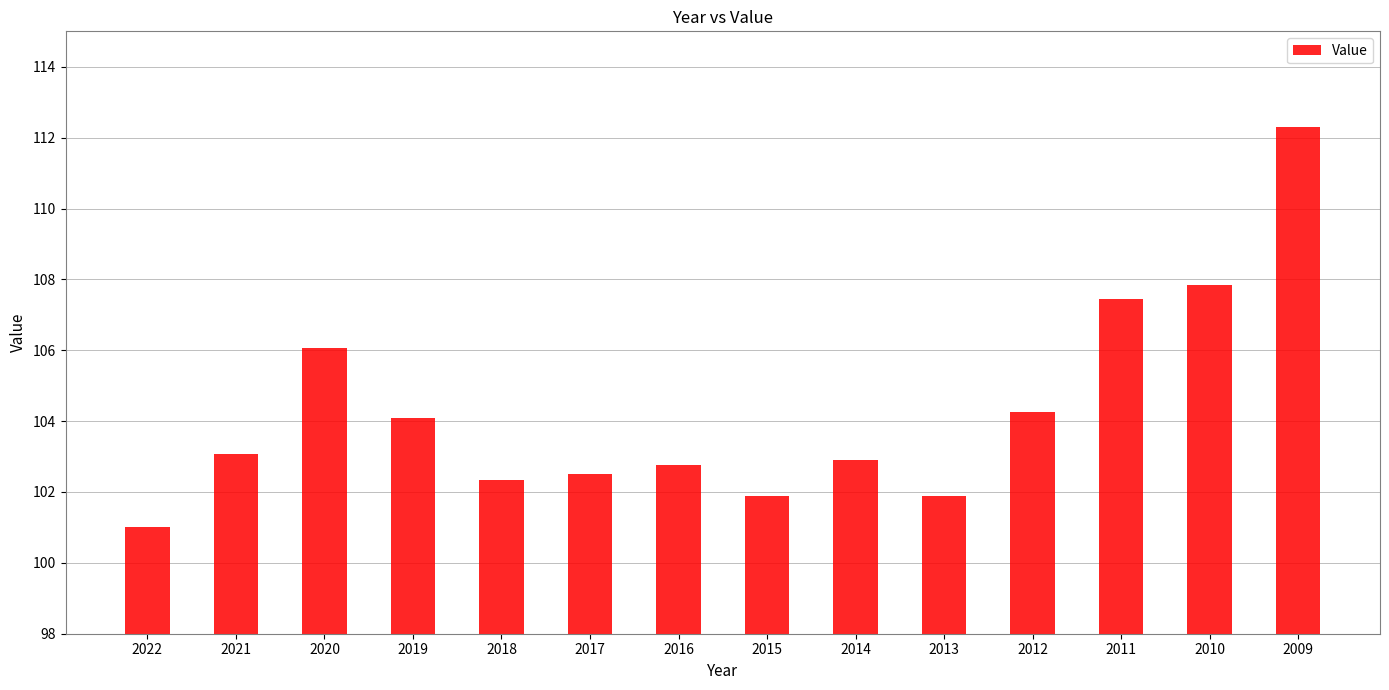

At which category does the chart reach its minimum across all series?

2022